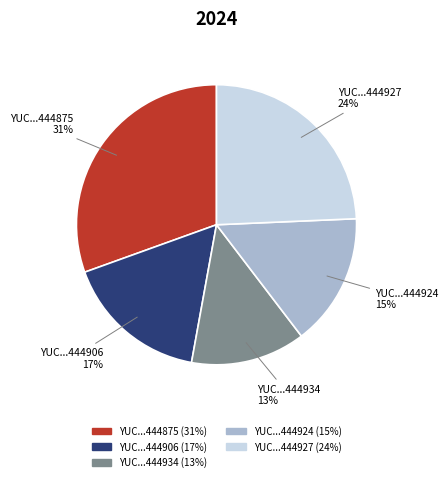

To the nearest percent, what is the average slice percentage?

20%